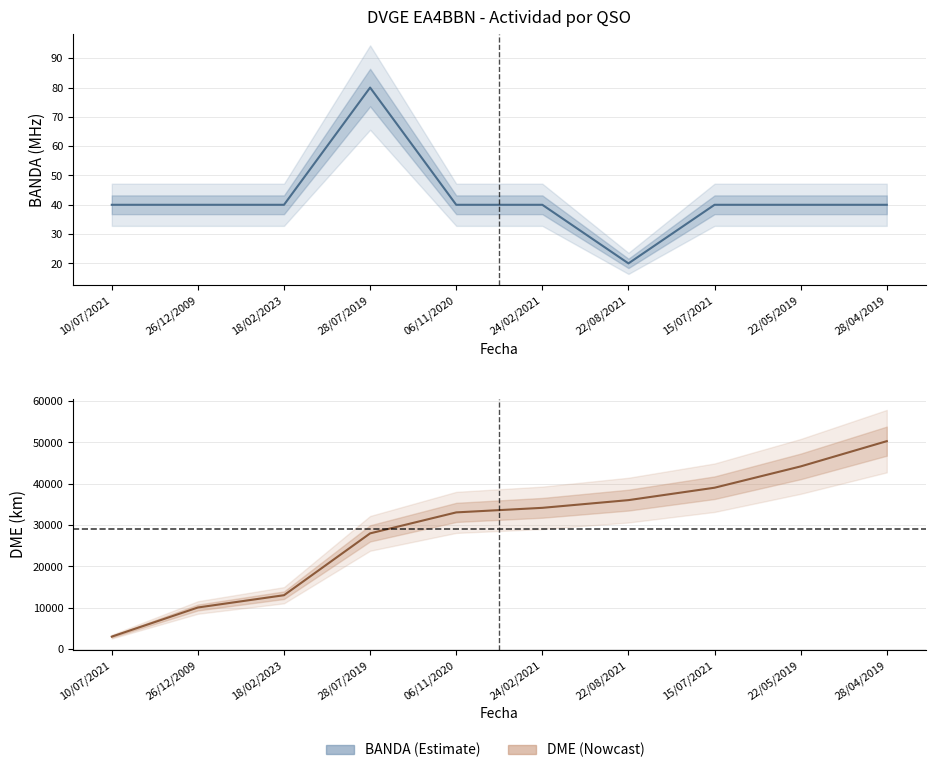

At which category does BANDA reach its first local valley?

22/08/2021